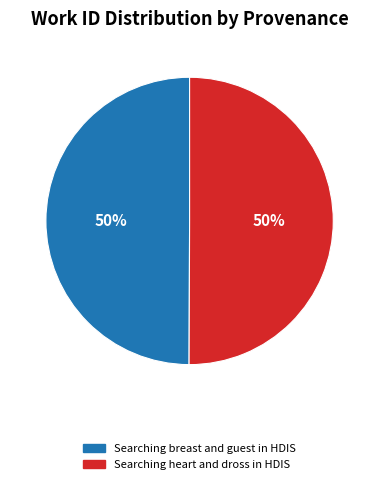

Combined, do Searching breast and guest in HDIS and Searching heart and dross in HDIS account for over 50%?

Yes